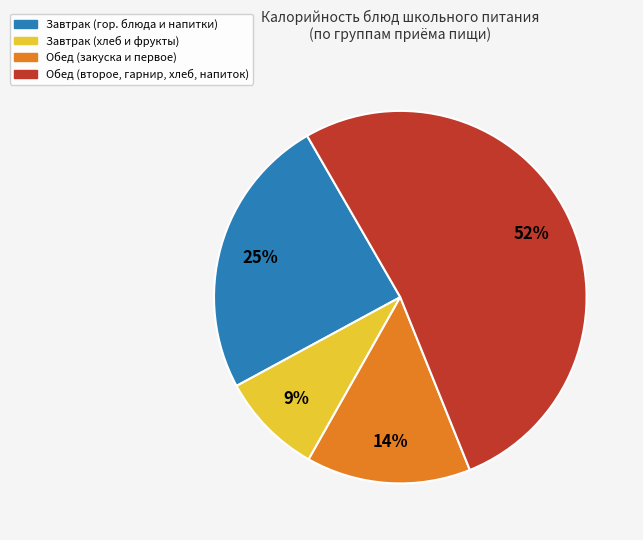

How many segments does this pie chart have?

4